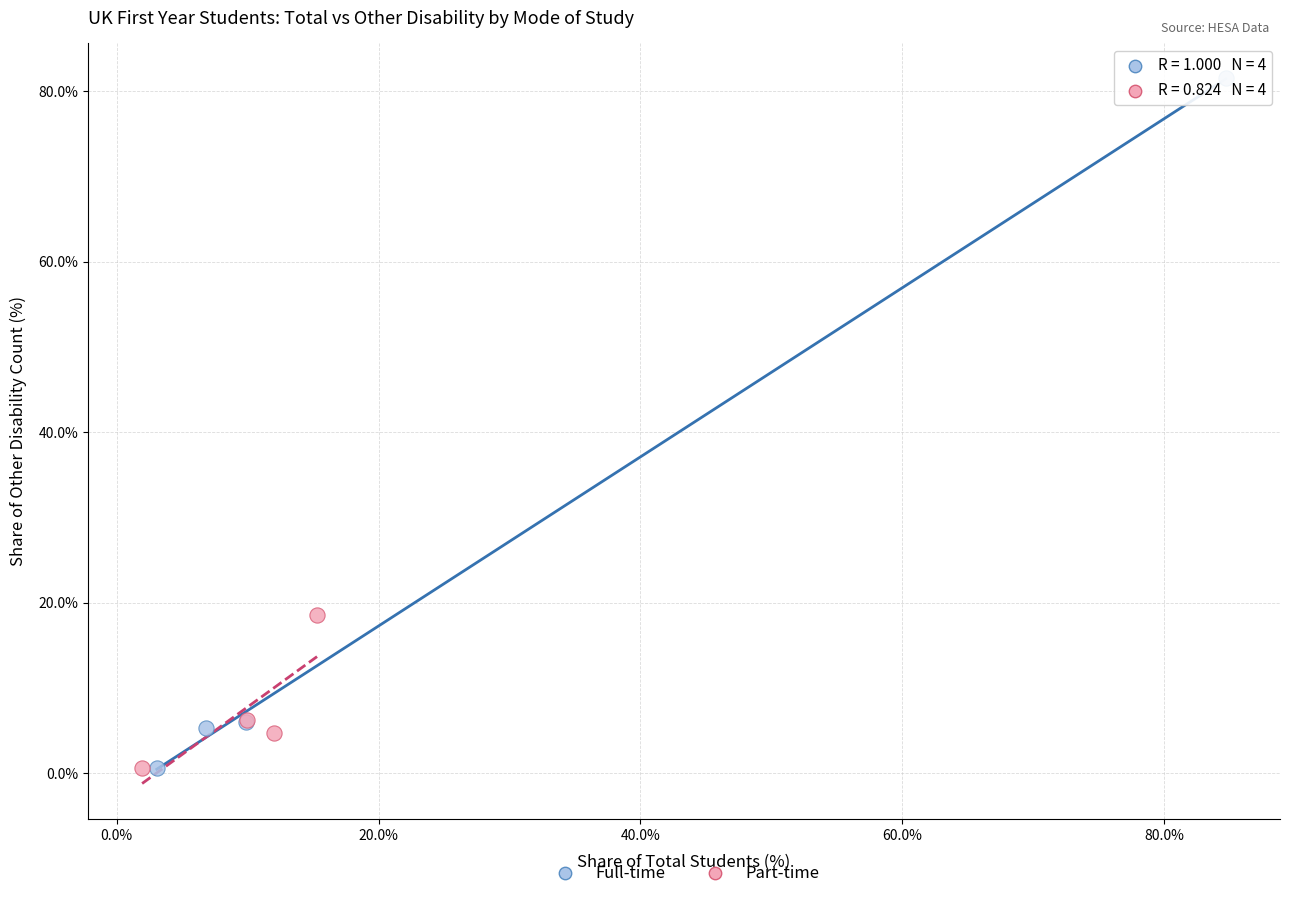

Which series has the largest Y range (max minus min)?

Full-time